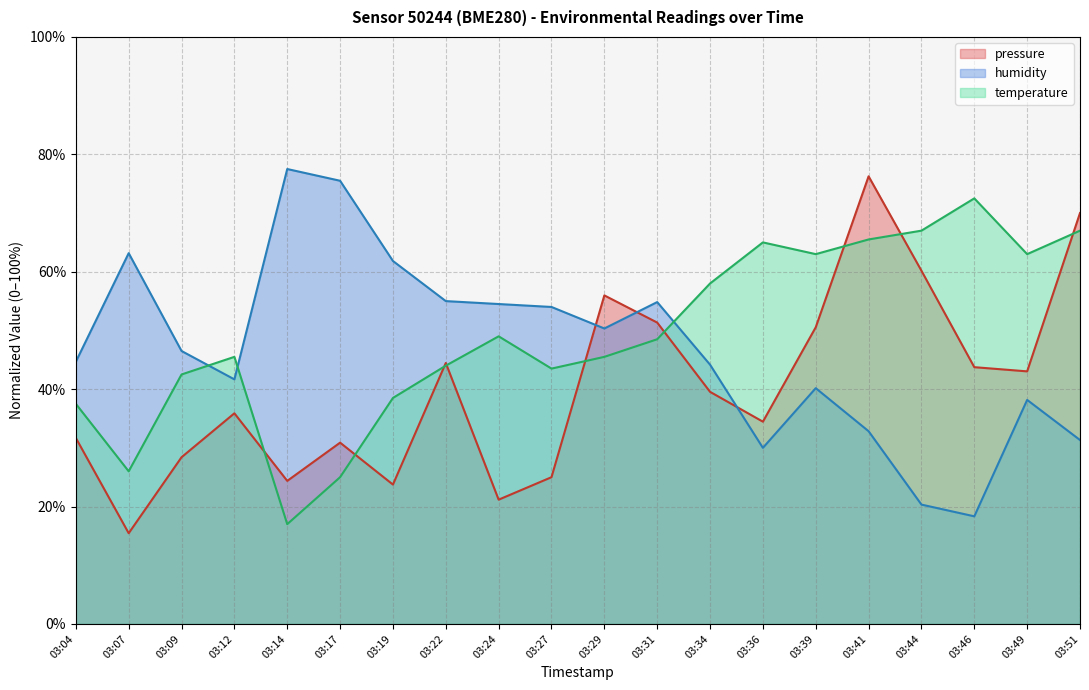

Which has a higher value, 03:51 or 03:49?

03:51